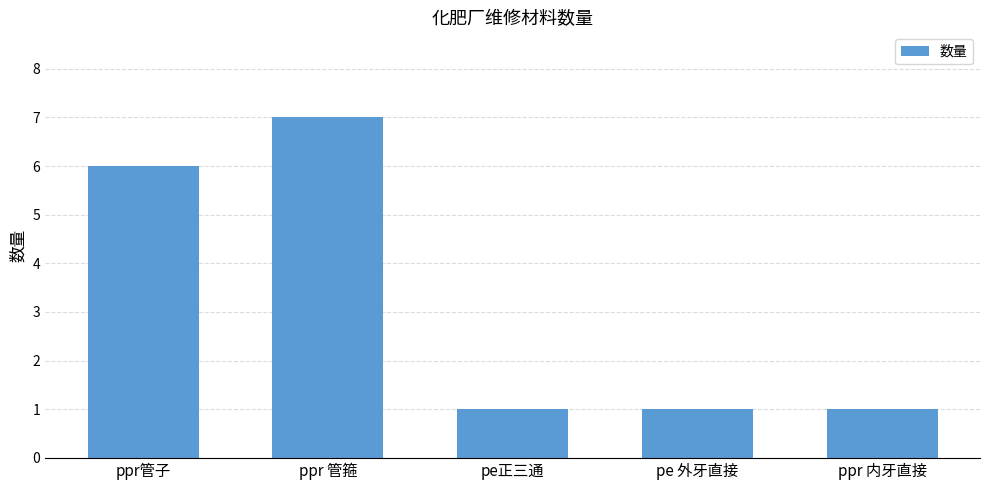

Are the bars horizontal?

No